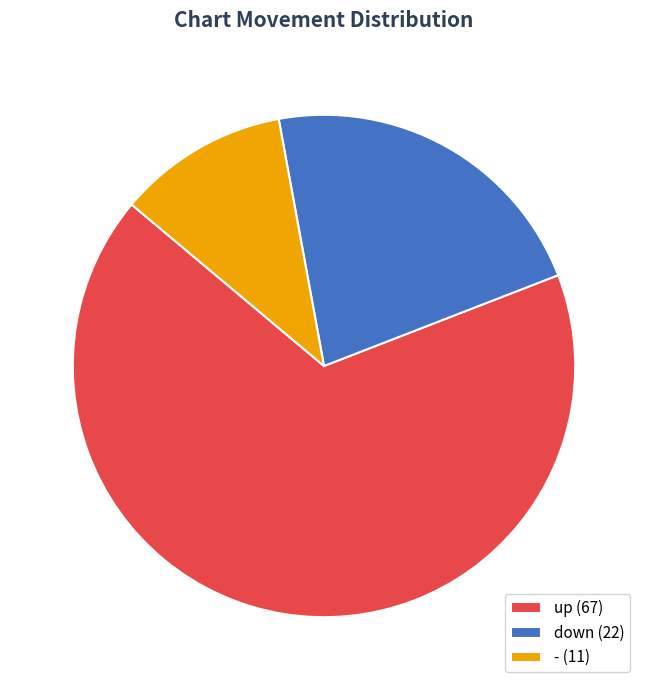

Count the number of slices in the pie.

3